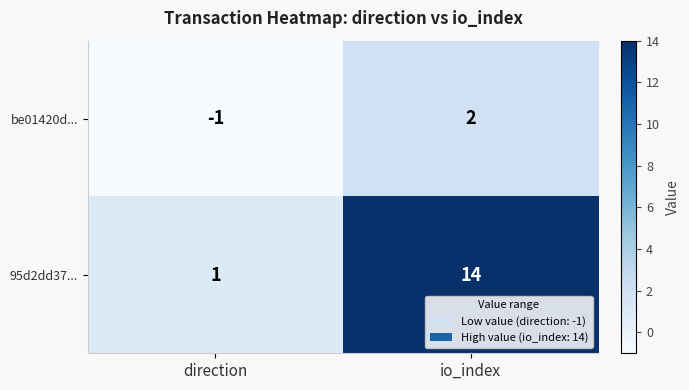

What is the difference between the highest and lowest values at direction?

2